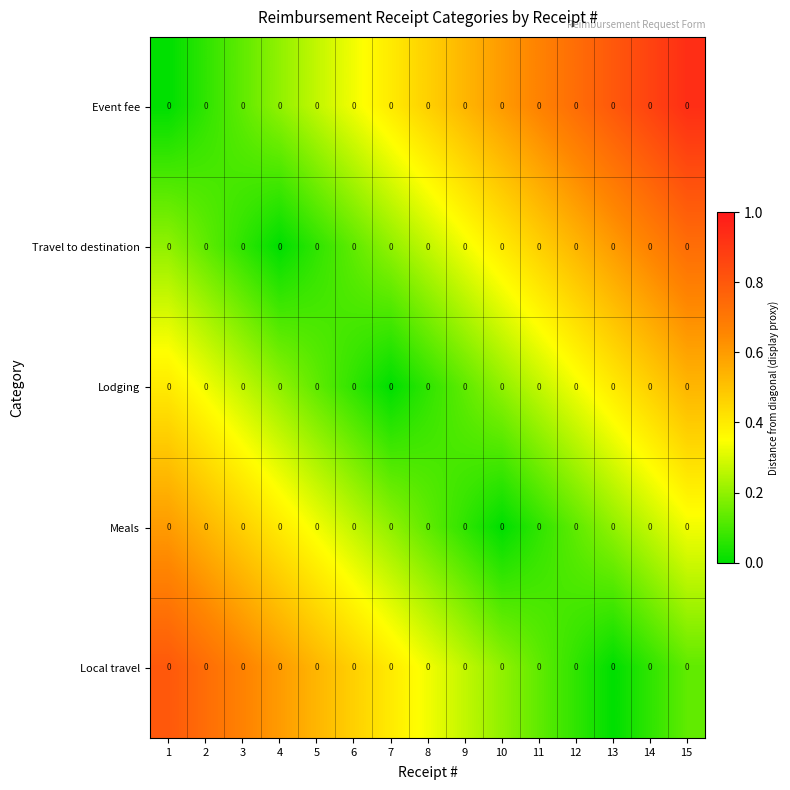

List the series in order of their peak value, highest first.

Event fee, Local travel, Travel to destination, Meals, Lodging